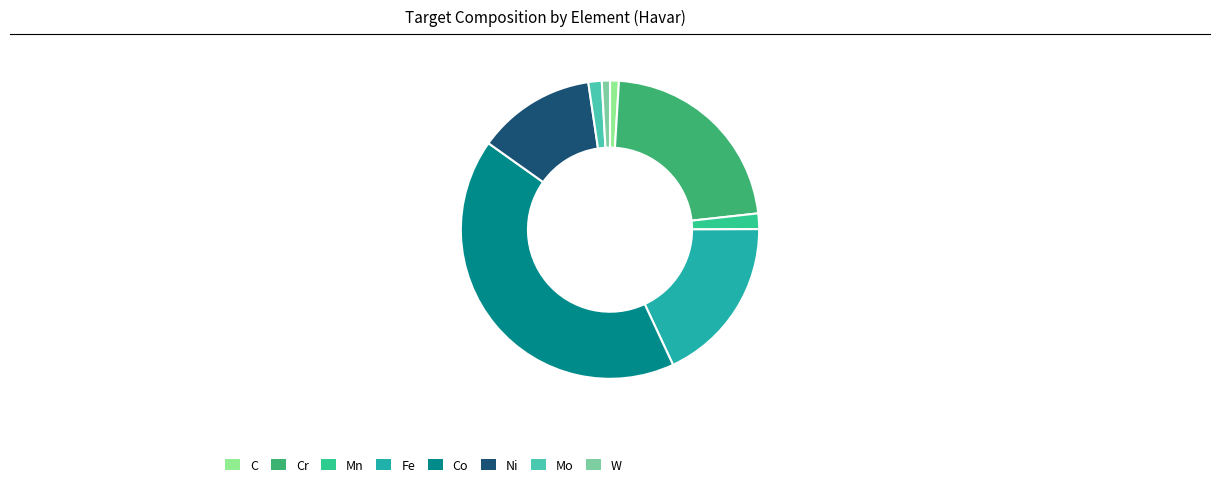

Is the sum of Mn and W greater than half?

No